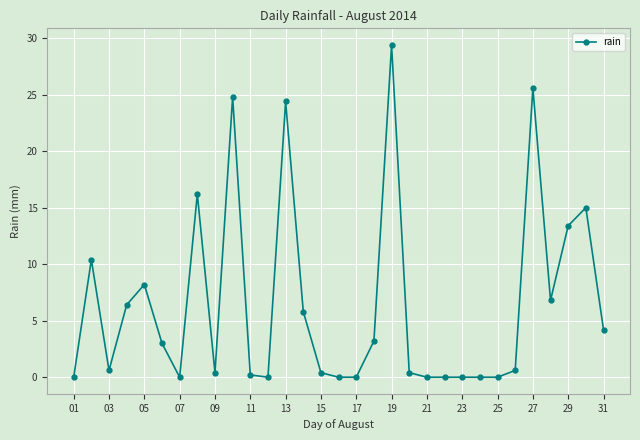

True or false: the data has more than 2 interior local peaks.

True